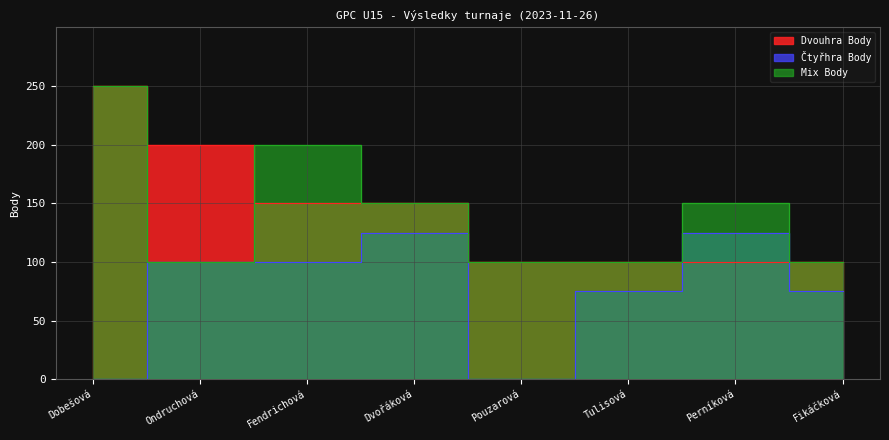

Where is the first local maximum for Mix Body?

Fendrichová